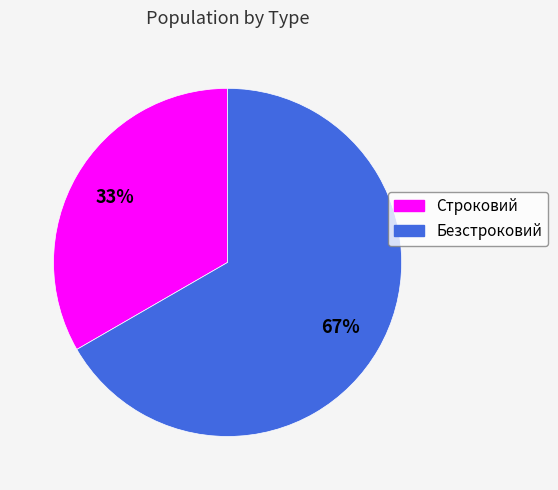

Rank the categories by value from lowest to highest.

Строковий, Безстроковий